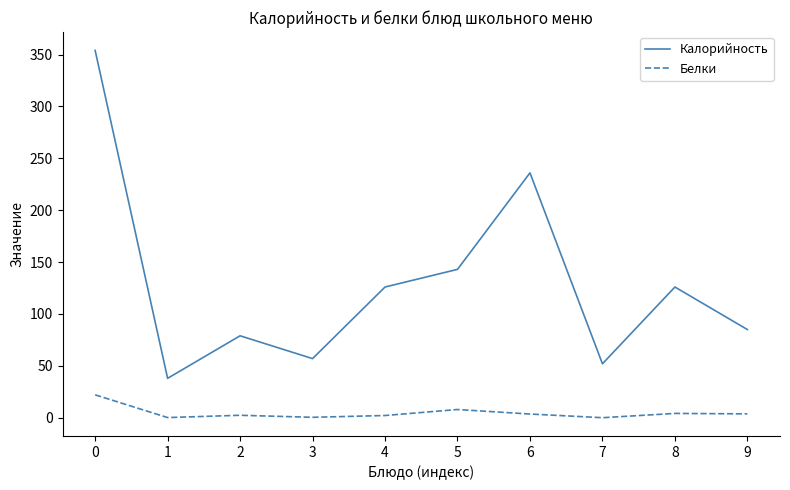

Where is the first local maximum for Калорийность?

2